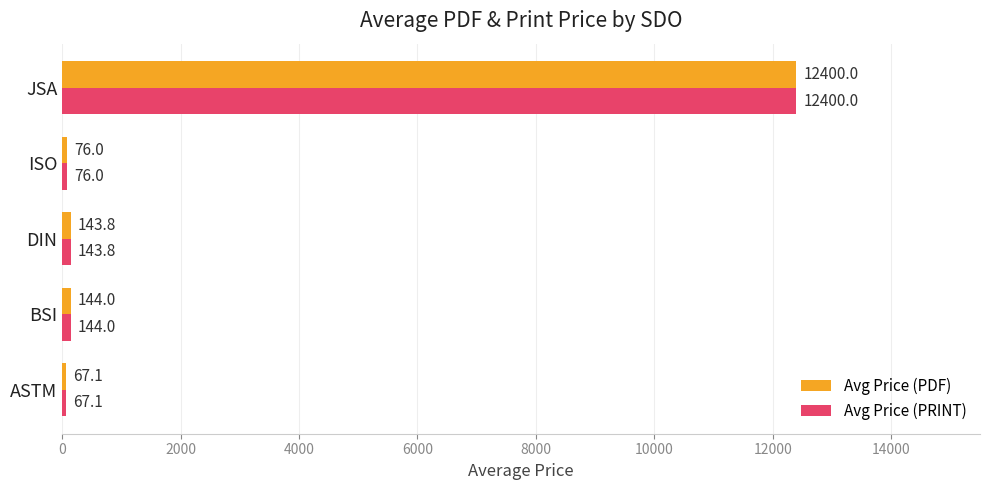

The value of Avg Price (PRINT) at BSI is 144.0. True or false?

True